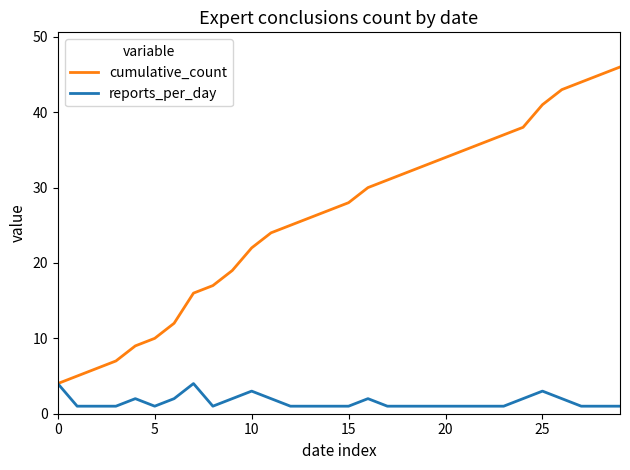

Which series has the largest range (max minus min)?

cumulative_count